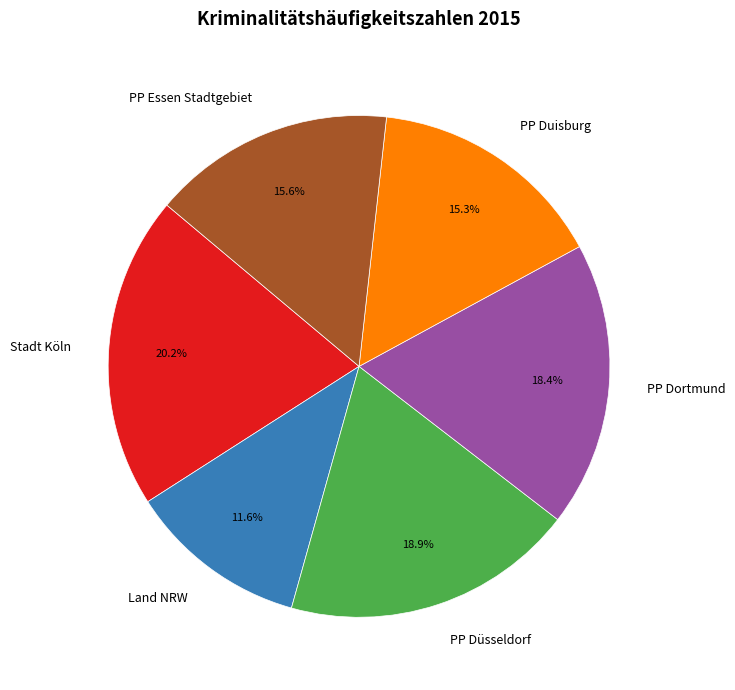

Which has a higher value, PP Dortmund or PP Düsseldorf?

PP Düsseldorf